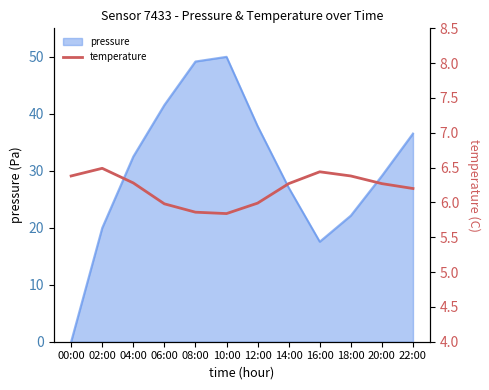

What is the maximum value for pressure?

50.0